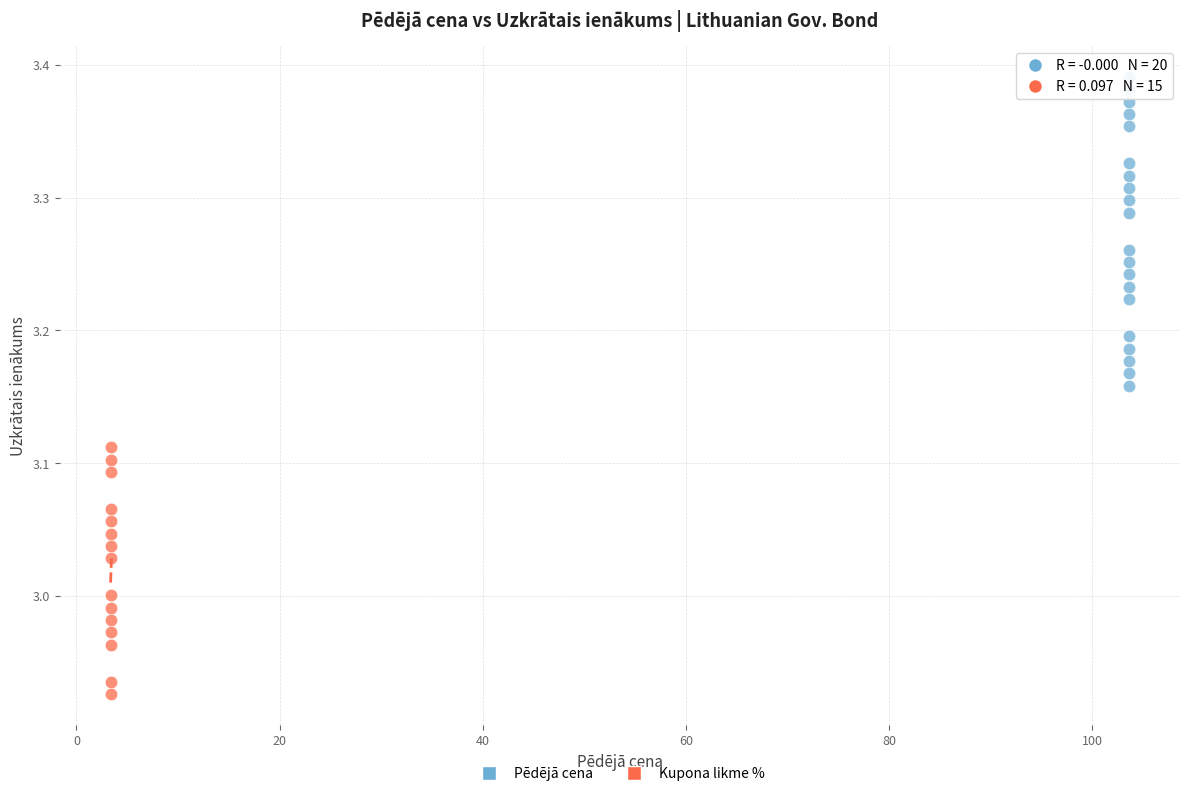

Which series reaches the minimum Y coordinate?

Kupona likme %